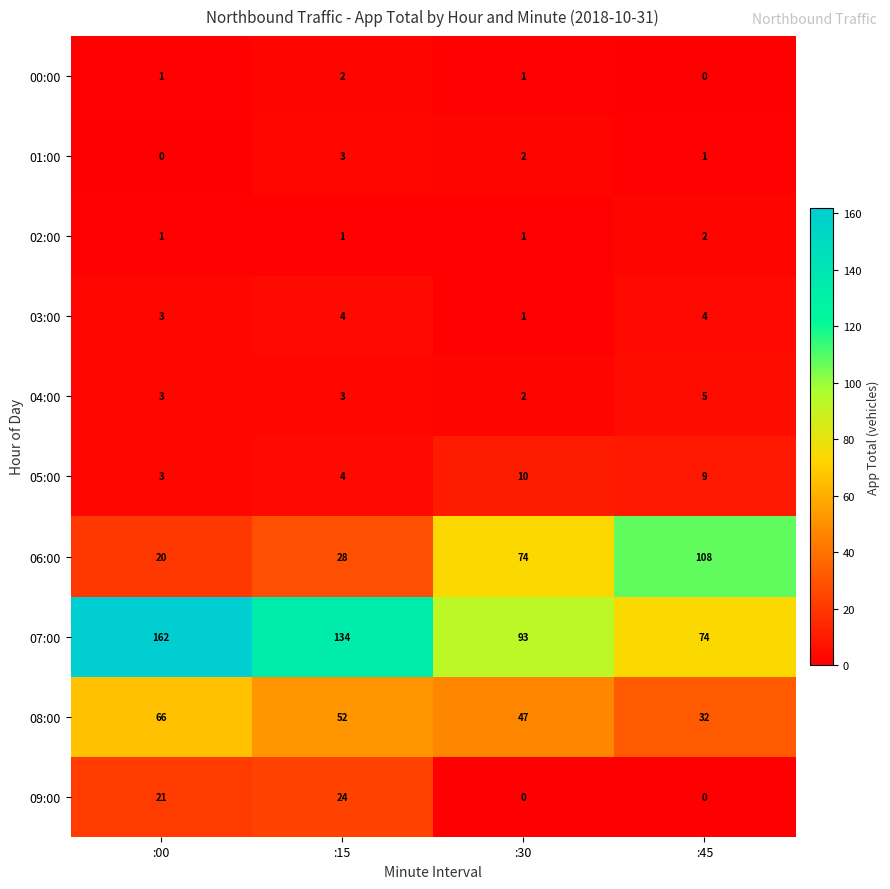

Which series has the largest total across all categories?

07:00